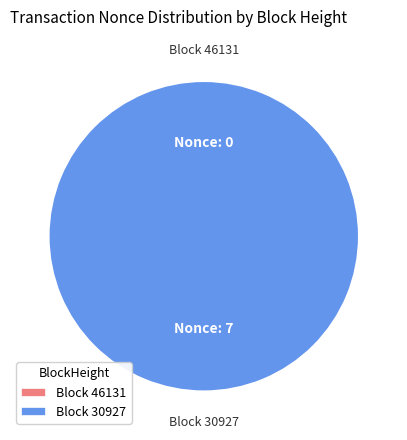

Which category accounts for the majority?

30927